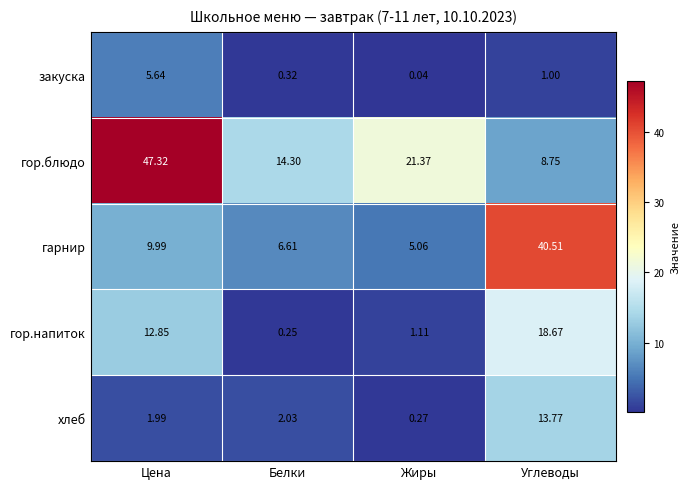

At which label does закуска reach its minimum?

Жиры